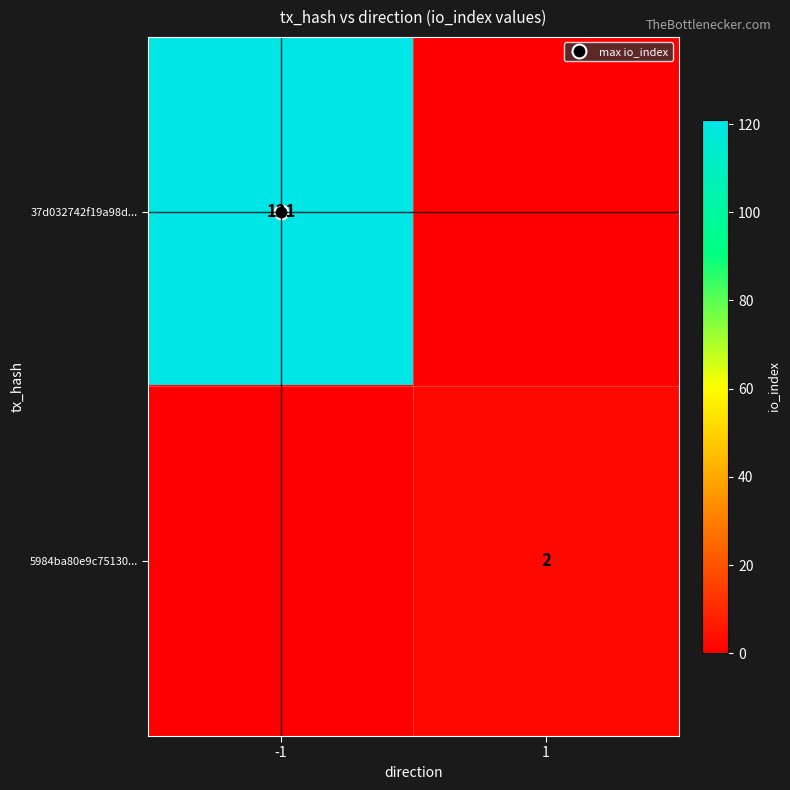

Which category has the highest value in the 37d032742f19a98d... series?

-1